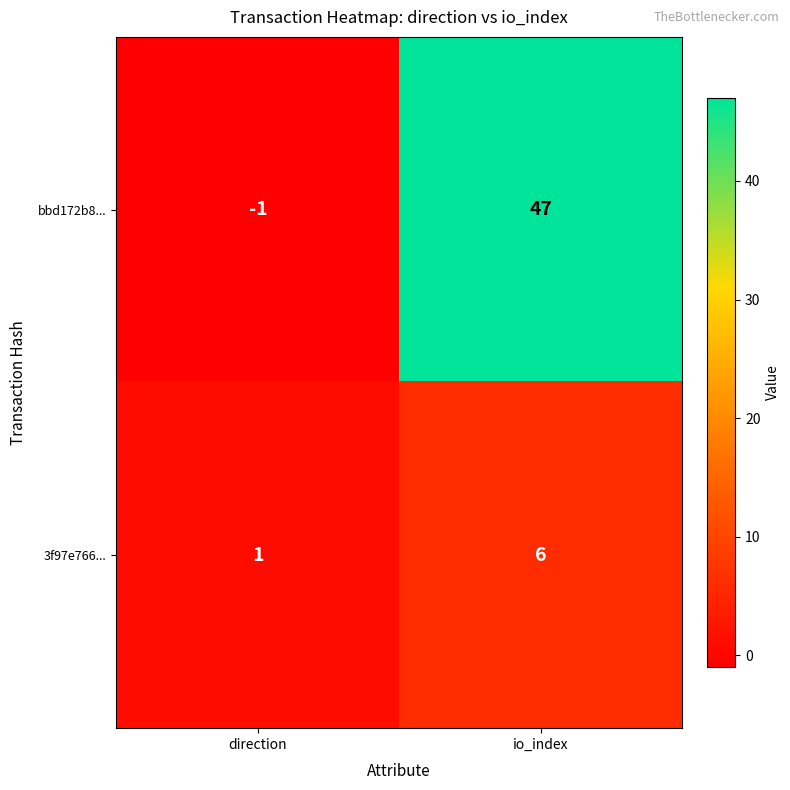

How many categories are shown in the chart?

2